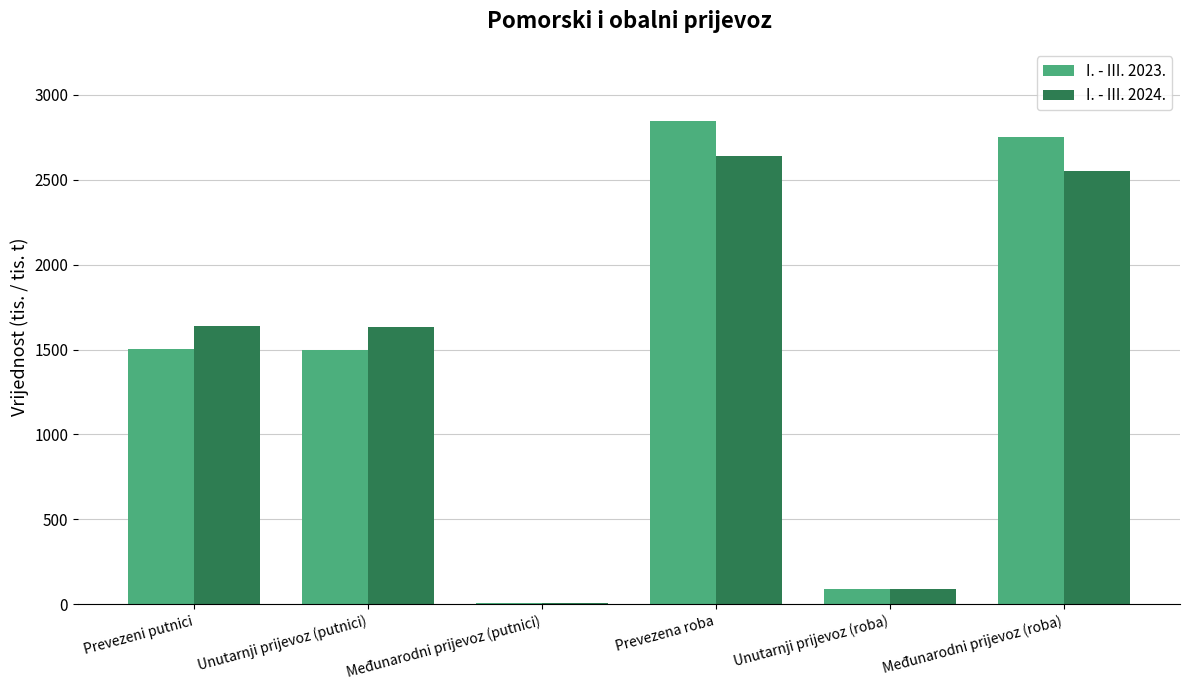

How many groups of bars are there?

6